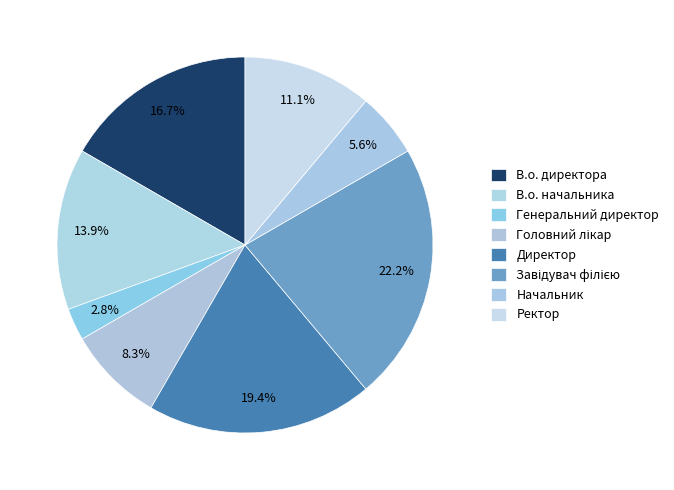

Count the number of slices in the pie.

8